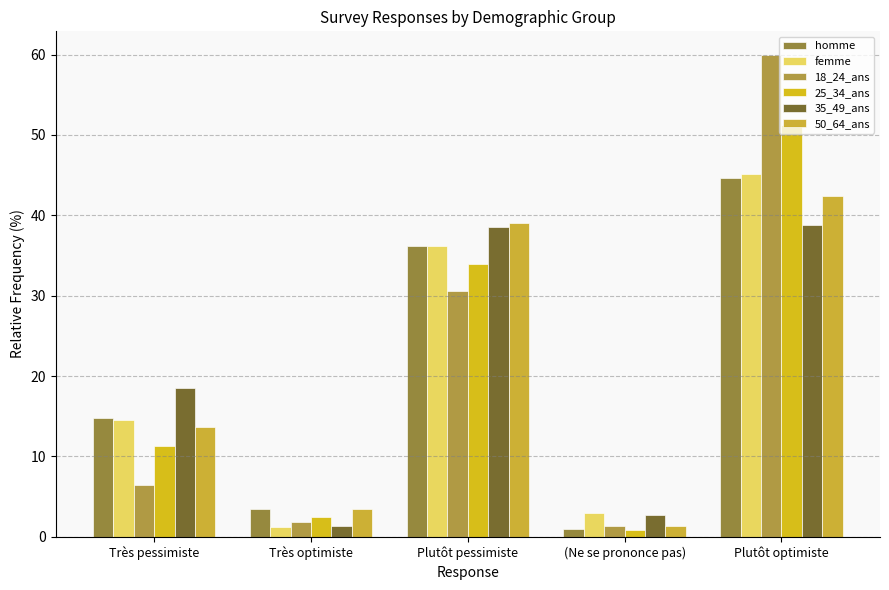

The homme series shows 14.8 at Très pessimiste. True or false?

True